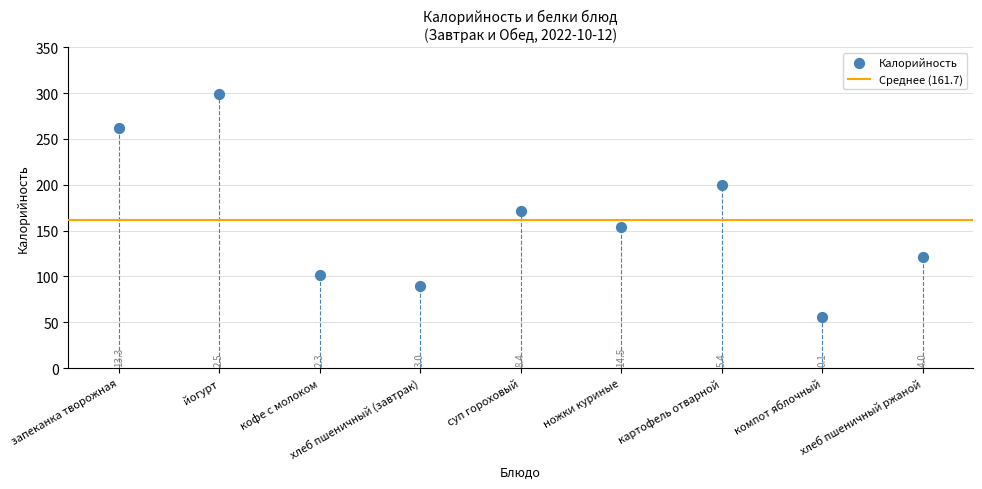

What is the average Y value?

162